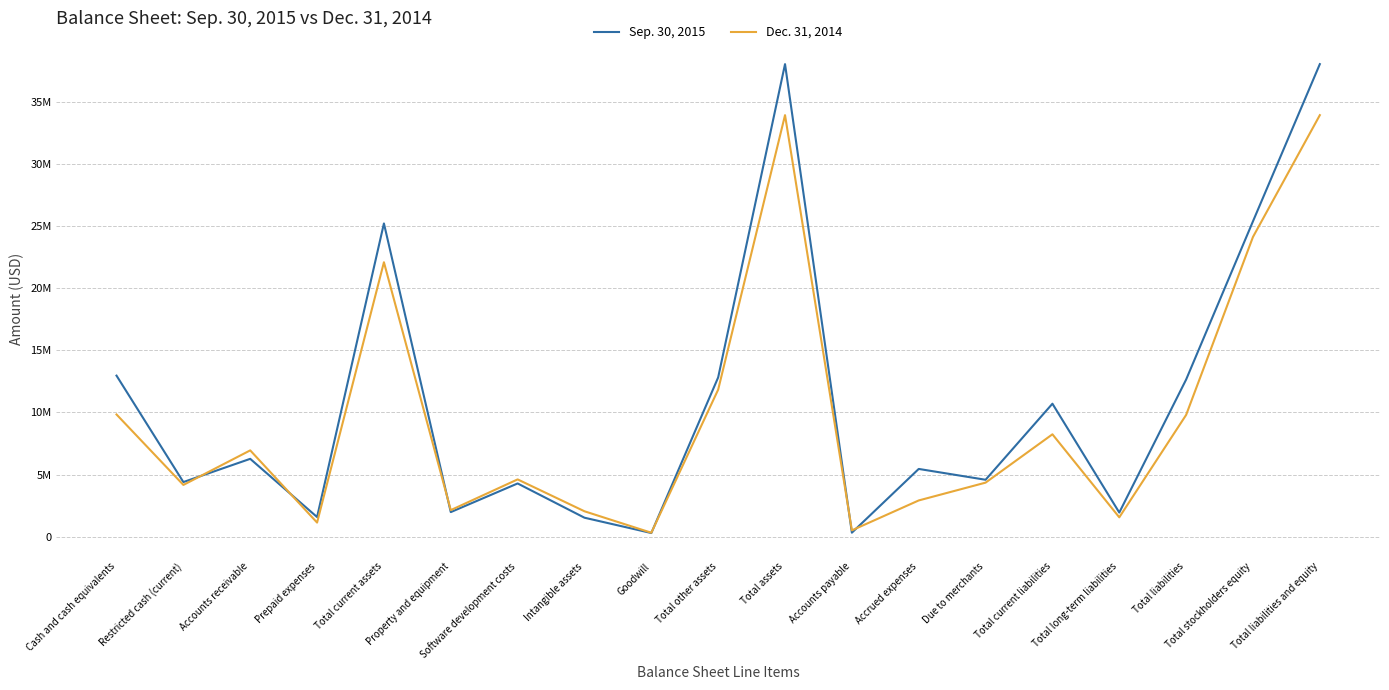

At how many categories does at least one series exceed 28411319?

2